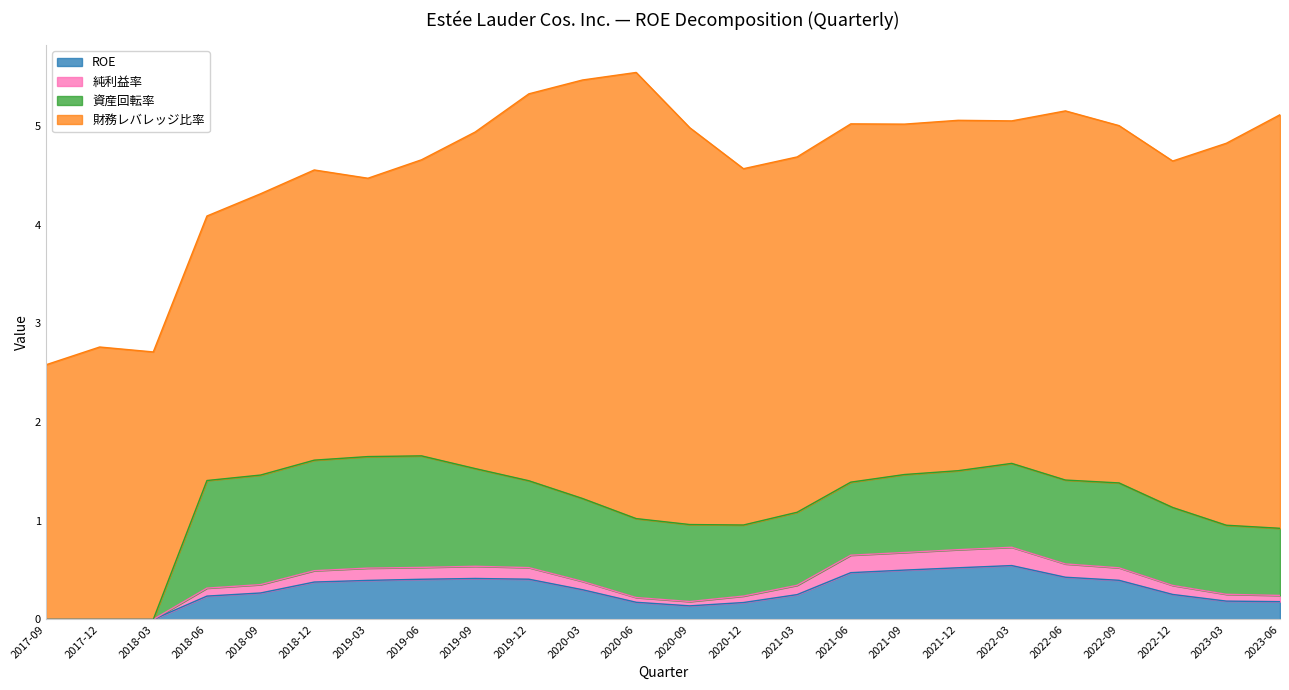

How many lines are shown in the chart?

4